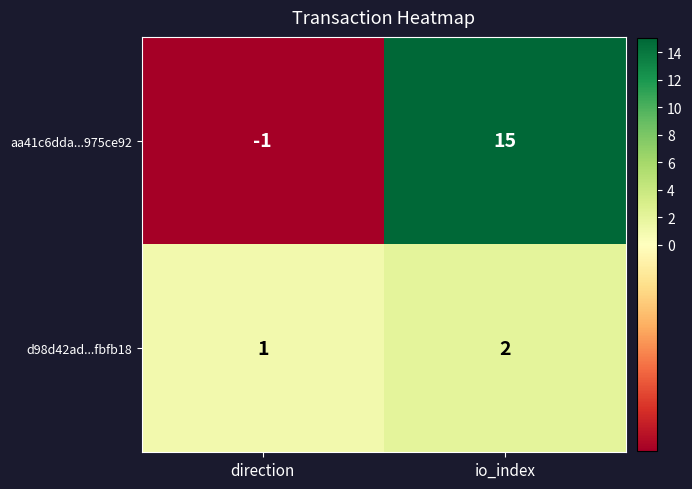

The value of aa41c6dda...975ce92 at direction is -1. True or false?

True